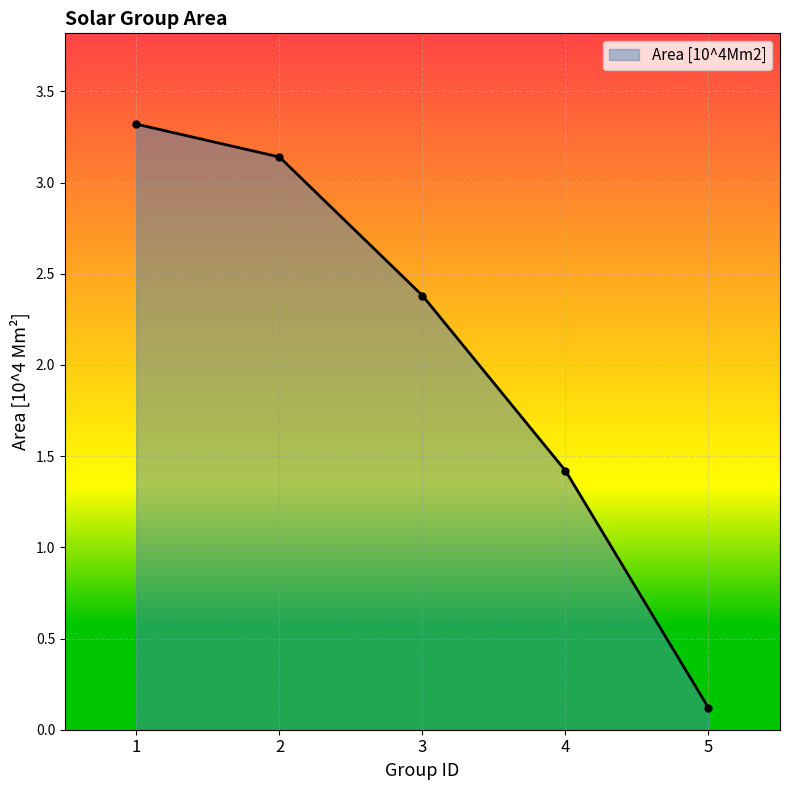

What is the minimum value shown in the chart?

0.1